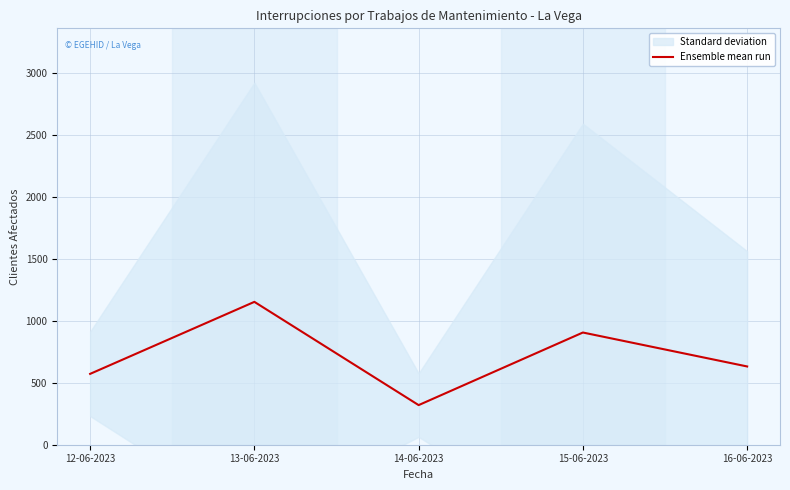

Is it true that the value at 14-06-2023 is 514.8?

False